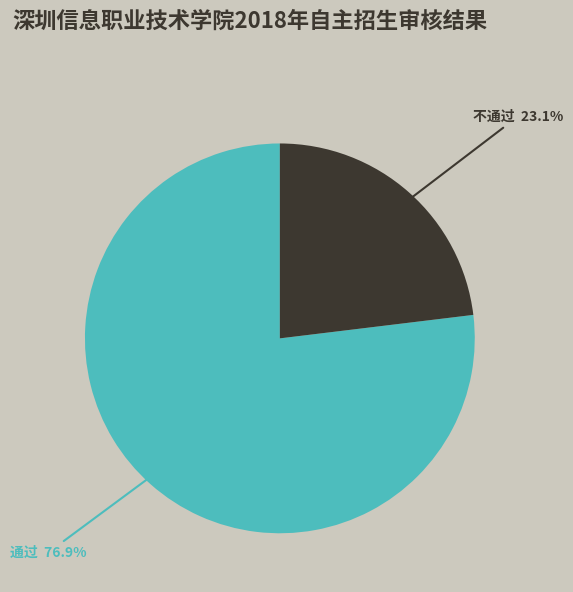

True or false: 不通过 accounts for 23% of the total.

True